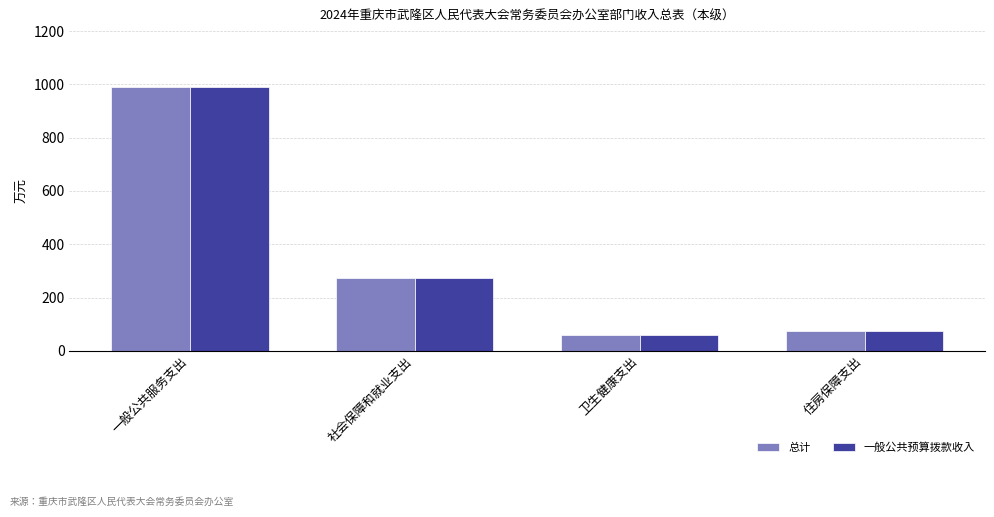

How many bars are there in each group?

2